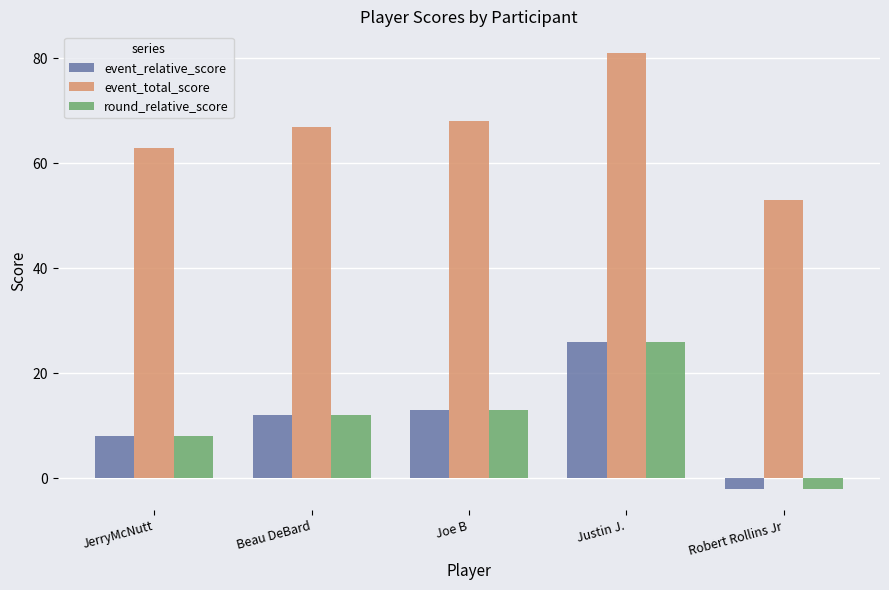

At which category is the sum across all series the highest?

Justin J.